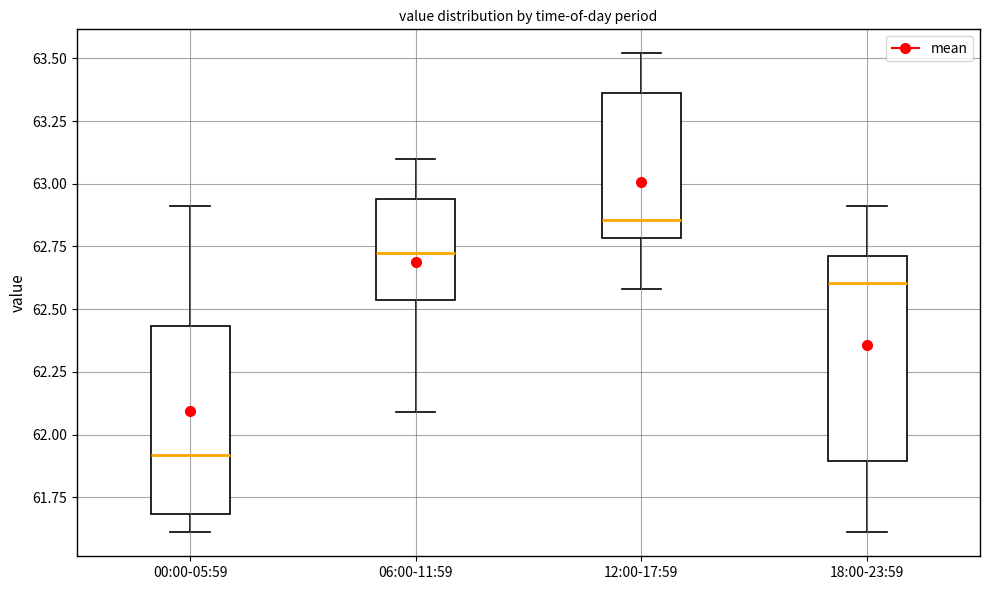

Reading left to right, transcribe this box plot: for each box, give where its median line is, the range the box spans, and where its two whiskers end, as read against the y-axis. The values are not printed on the chart, so give them approximately, as read against the axis.

00:00-05:59: median 61.90, box 61.70 to 62.45, whiskers 61.60 to 62.90
06:00-11:59: median 62.75, box 62.55 to 62.95, whiskers 62.10 to 63.10
12:00-17:59: median 62.85, box 62.80 to 63.35, whiskers 62.60 to 63.50
18:00-23:59: median 62.60, box 61.90 to 62.70, whiskers 61.60 to 62.90